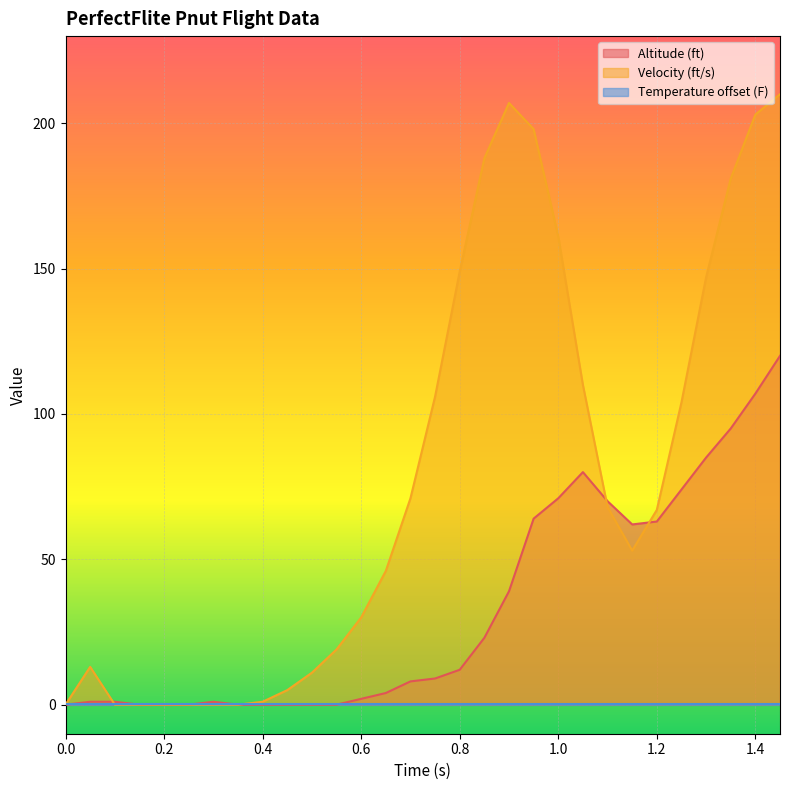

Which series has the widest spread of values?

Velocity (ft/s)